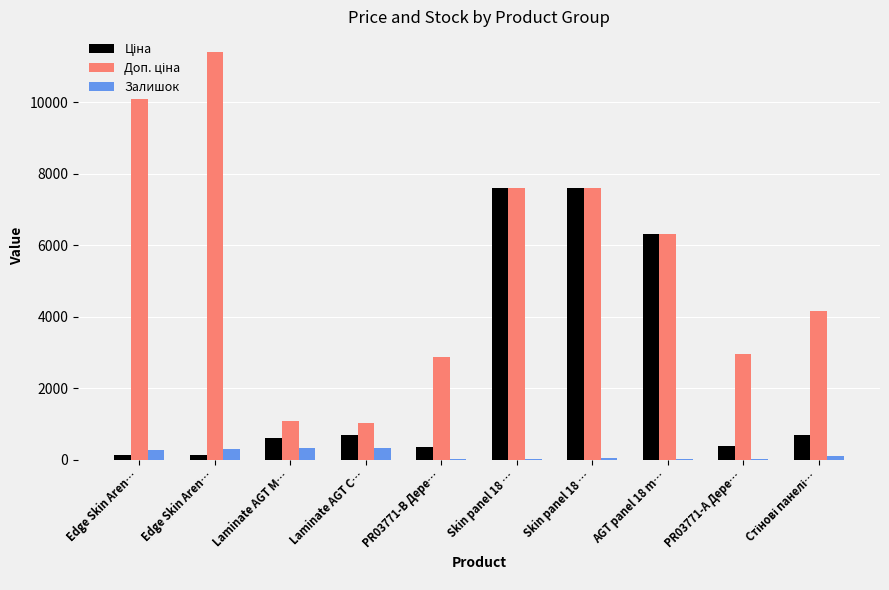

At which label does Доп. ціна reach its peak?

Edge Skin Aren…